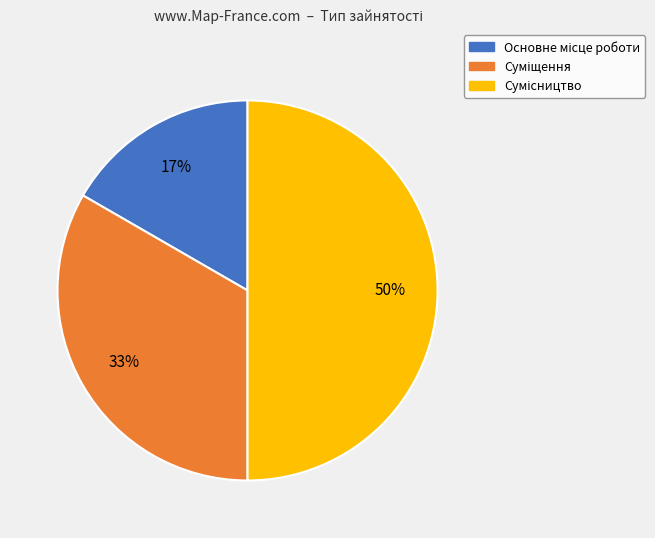

To the nearest percent, what is the difference between the largest and smallest slice percentages?

33%